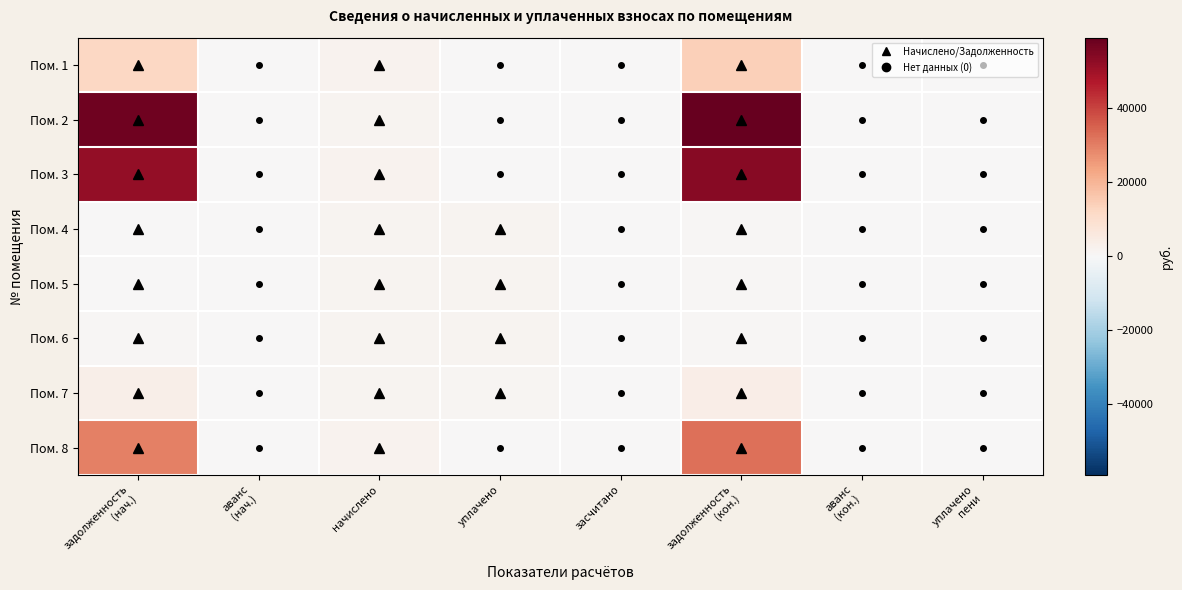

What is the total value across all series at задолженность
(нач.)?

156460.0